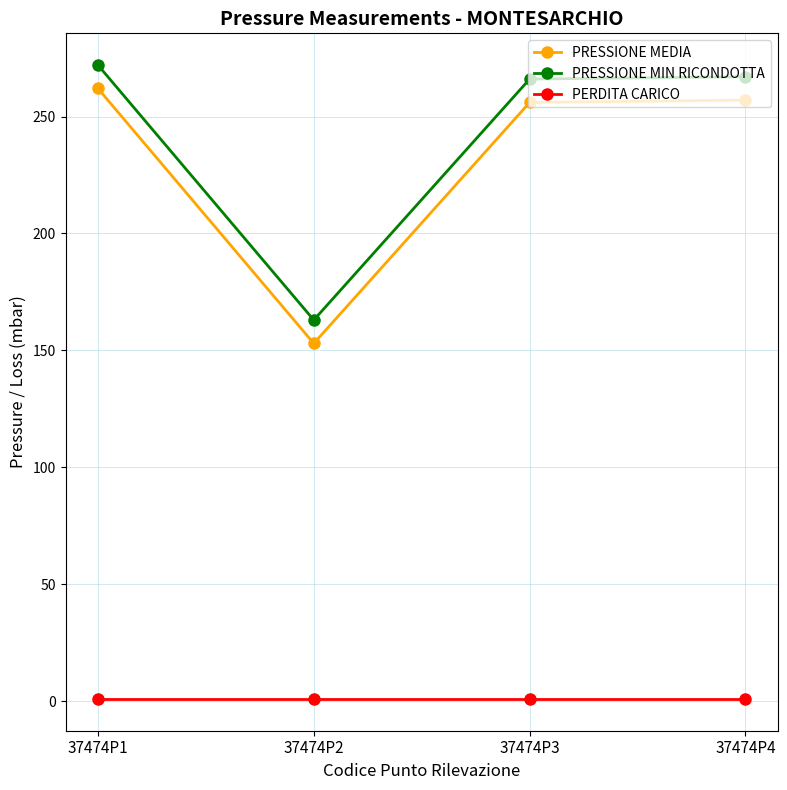

Is it true that PRESSIONE MEDIA equals 408 at 37474P1?

False